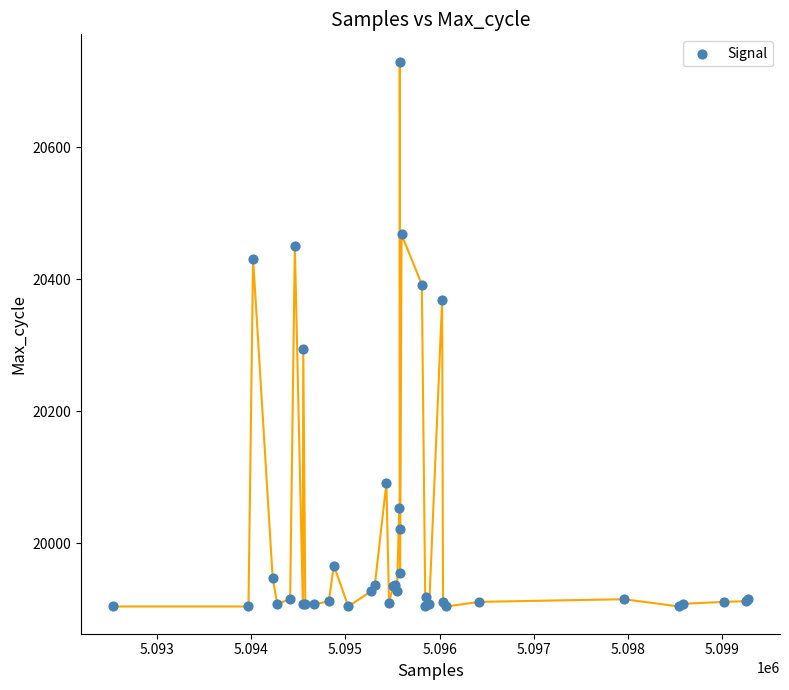

What Y value in the scatter plot is closest to 20317?

20295